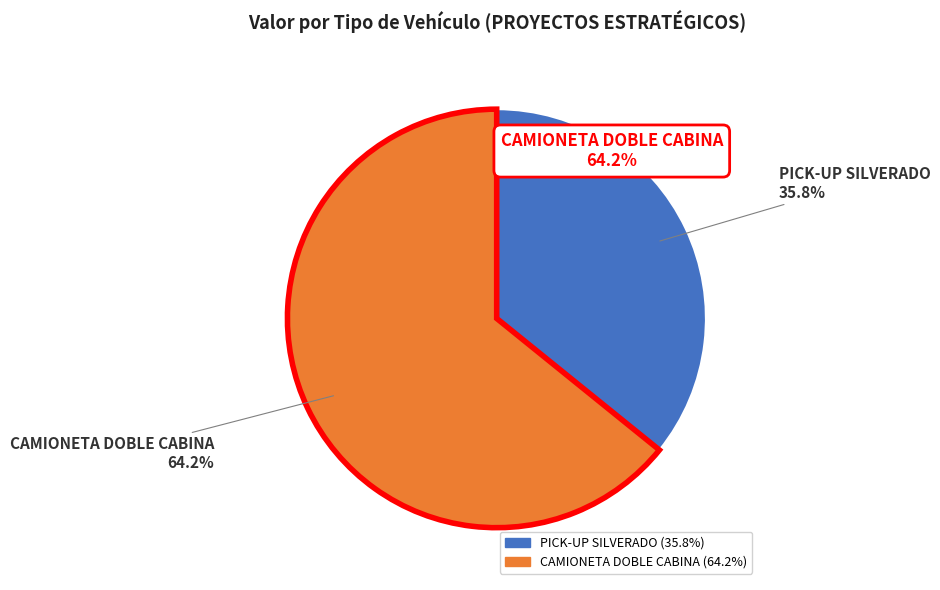

To the nearest percent, what is the difference between the CAMIONETA DOBLE CABINA and PICK-UP SILVERADO slice percentages?

28%